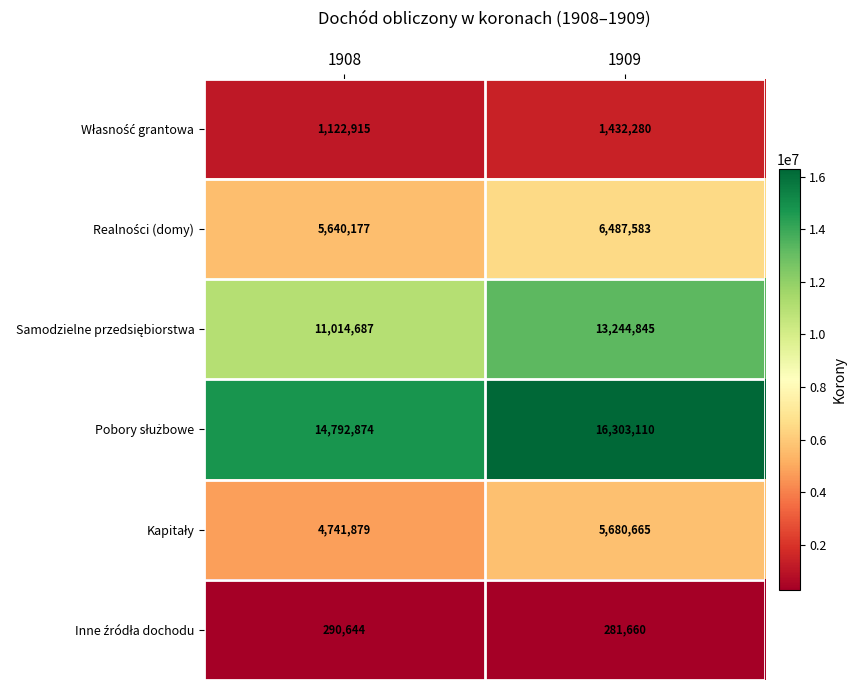

At which category does the chart reach its peak across all series?

1909